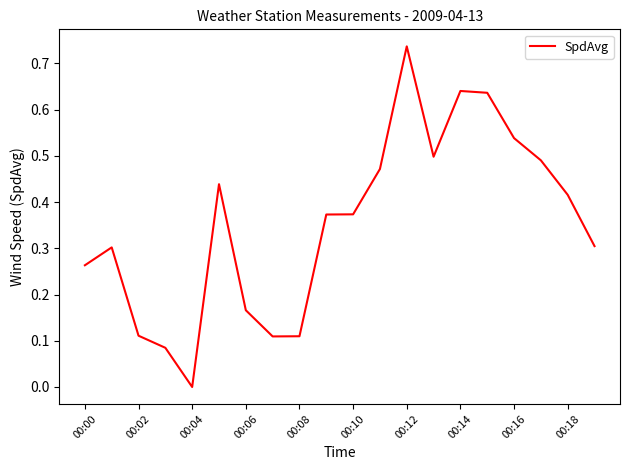

Which category has the lowest value across all series?

00:04